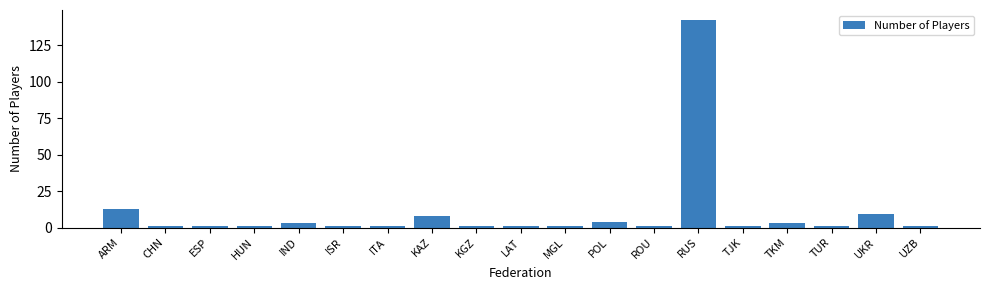

Reading left to right, transcribe all the data shown in this chart.

13	1	1	1	3	1	1	8	1	1	1	4	1	142	1	3	1	9	1